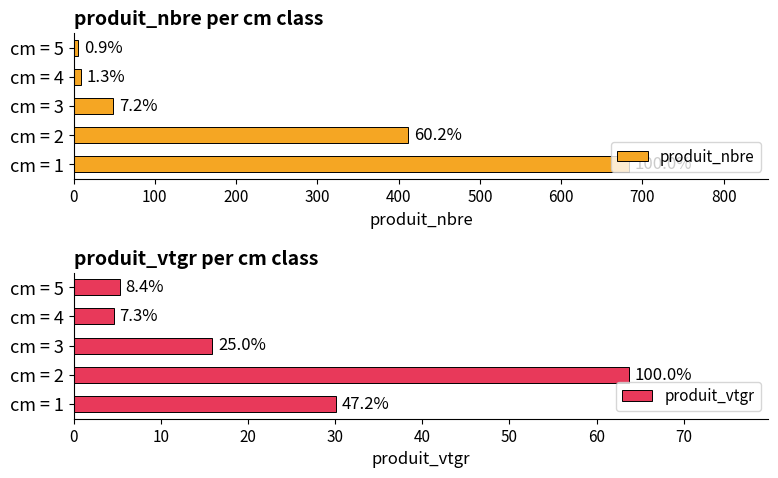

The produit_nbre series shows 620.7 at cm = 2. True or false?

False